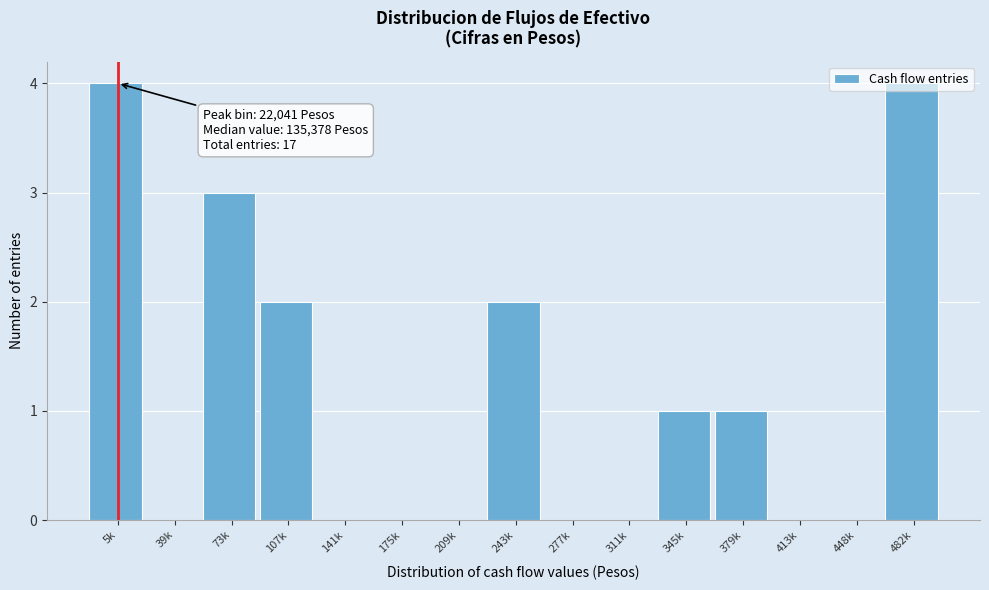

Is it true that the value at 209k is 2?

False